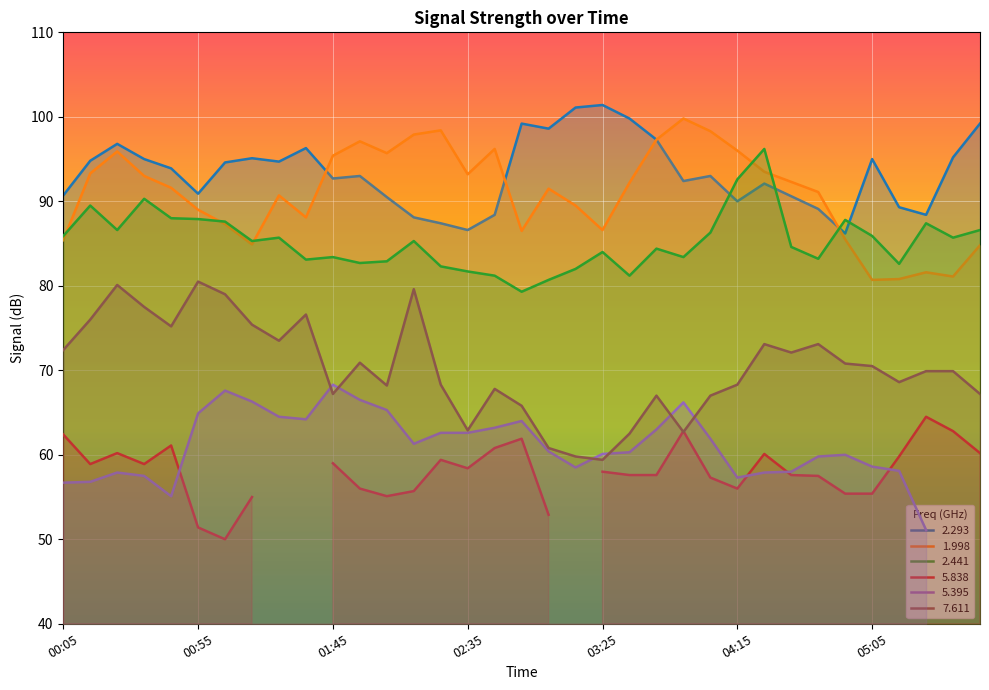

True or false: 1.998 and 7.611 cross at least once.

False